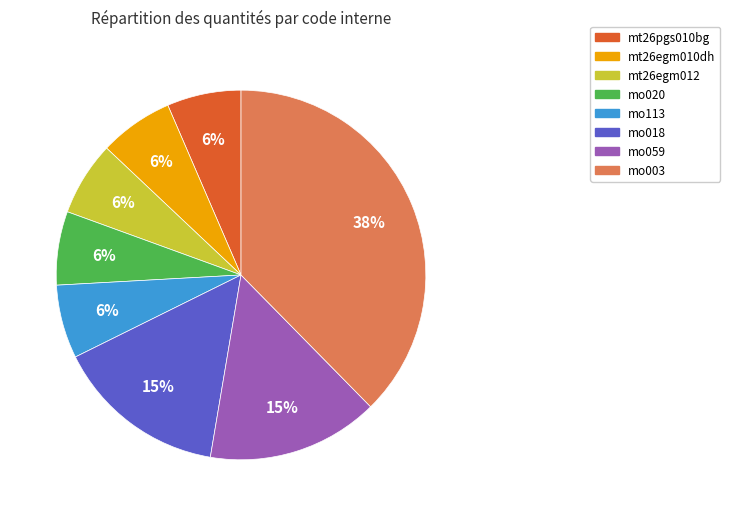

Is mo059 the majority of the pie?

No